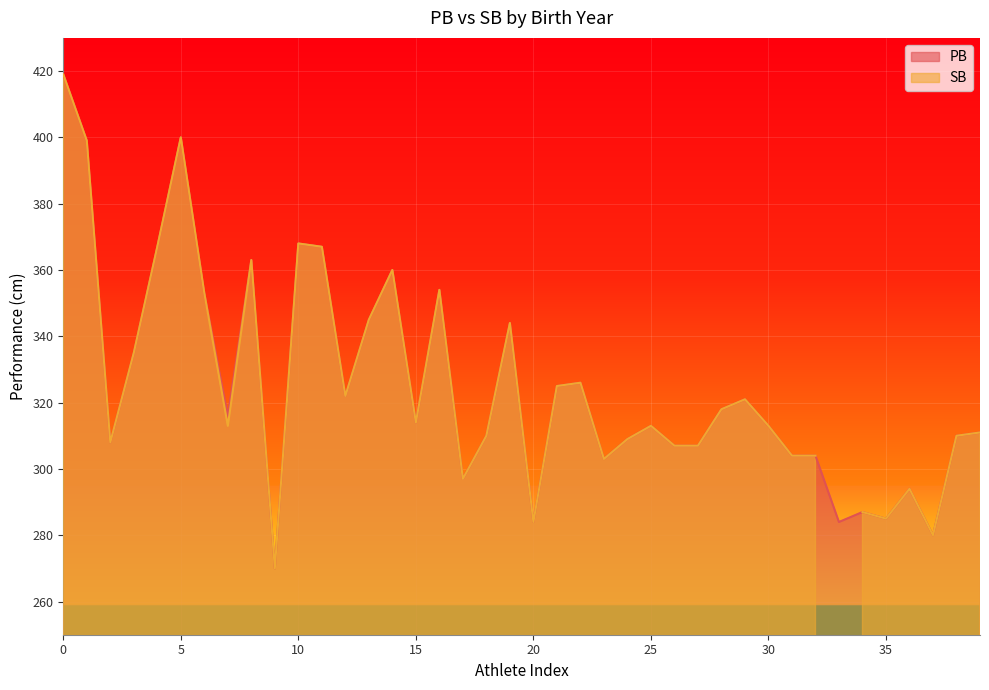

What is the minimum value for PB?

270